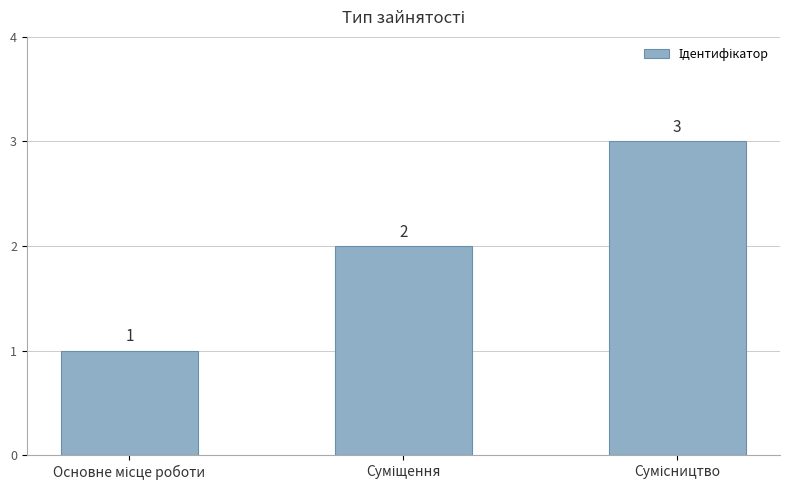

What is the sum of all values?

6